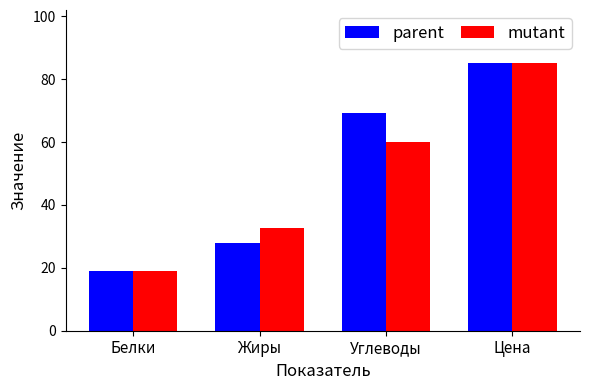

What is the difference between the highest and lowest values at Углеводы?

9.2